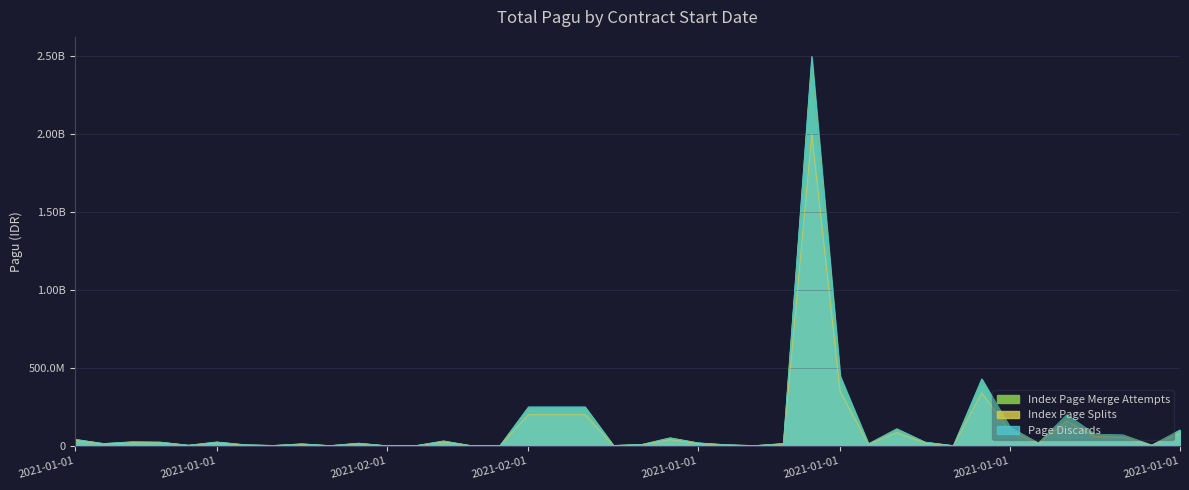

Rank the series at 2021-01-01 from lowest to highest value.

Index Page Splits, Index Page Merge Attempts, Page Discards